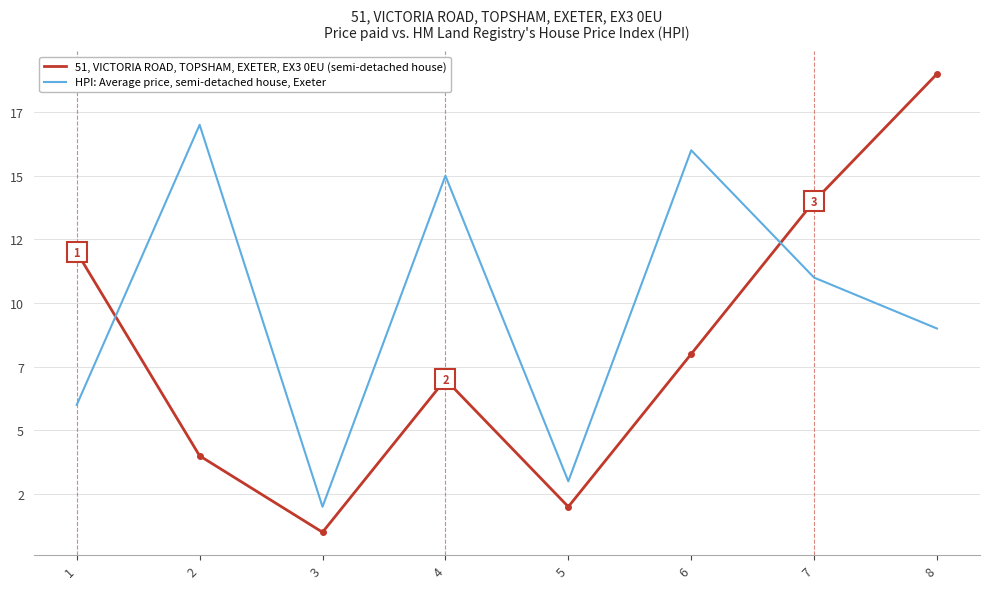

What are all the series names shown in the legend?

51, VICTORIA ROAD, TOPSHAM, EXETER, EX3 0EU (semi-detached house), HPI: Average price, semi-detached house, Exeter